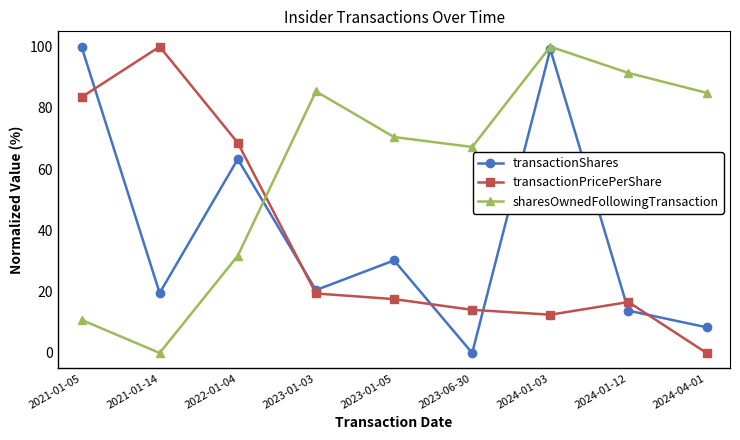

At which category is the sum across all series the highest?

2024-01-03